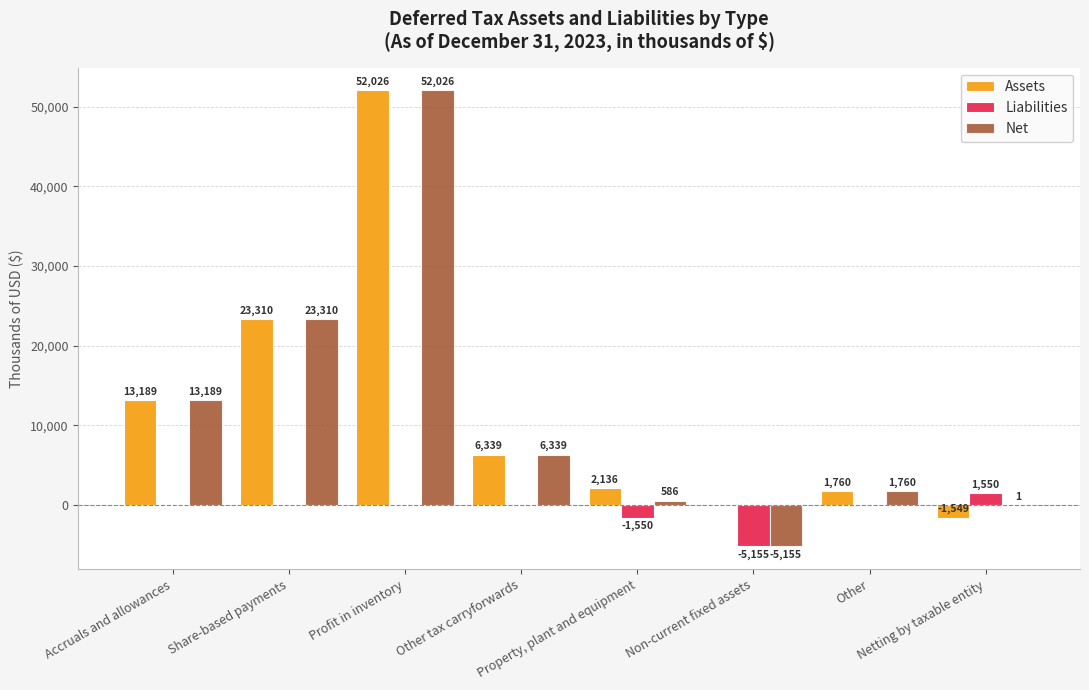

Count the number of categories in the chart.

8